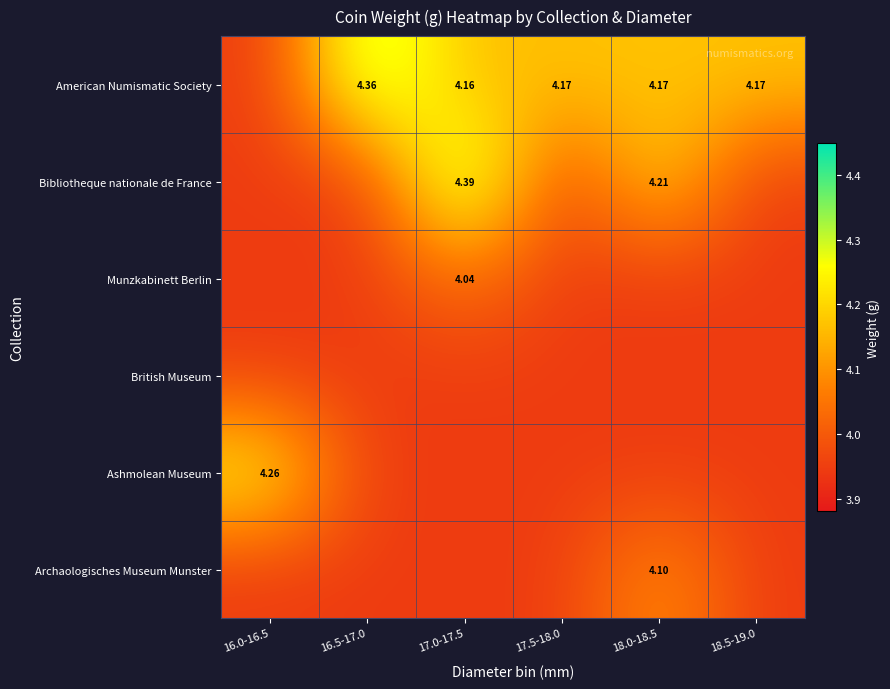

Rank the series at 16.5-17.0 from lowest to highest value.

Bibliotheque nationale de France, Munzkabinett Berlin, British Museum, Ashmolean Museum, Archaologisches Museum Munster, American Numismatic Society